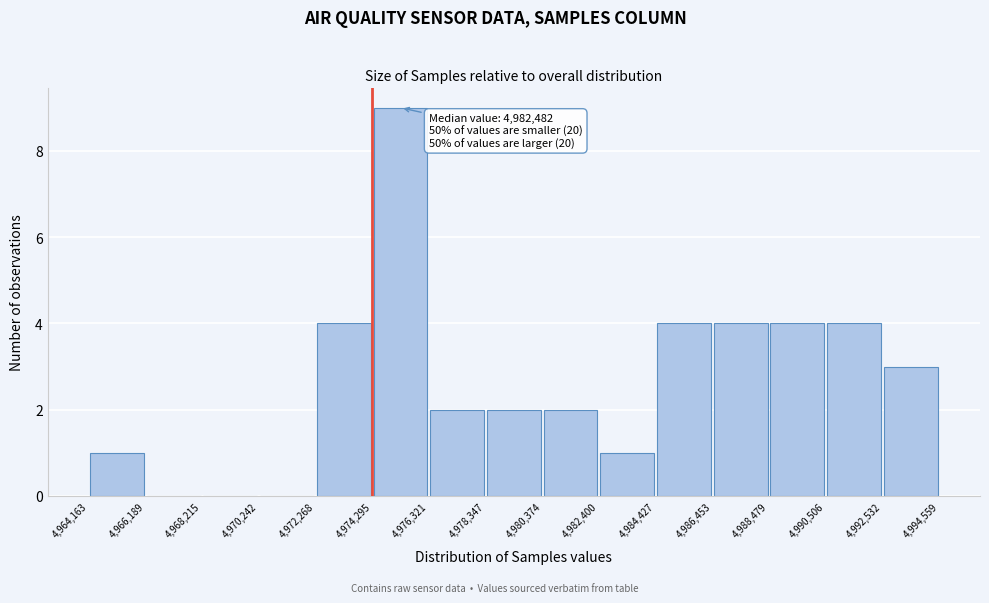

Which range on the x-axis has the tallest bar?

4,974,295 to 4,976,321